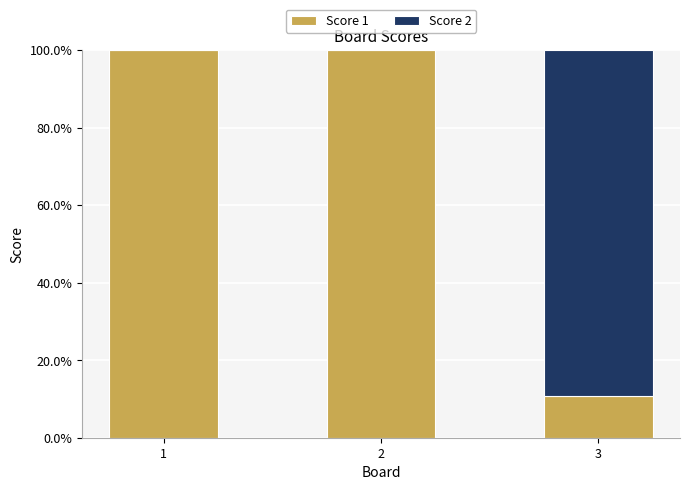

Count the number of categories in the chart.

3